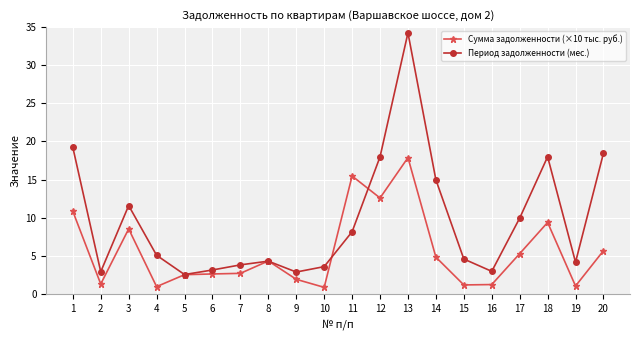

Which series changed the most between 12 and 18?

Сумма задолженности (×10 тыс. руб.)